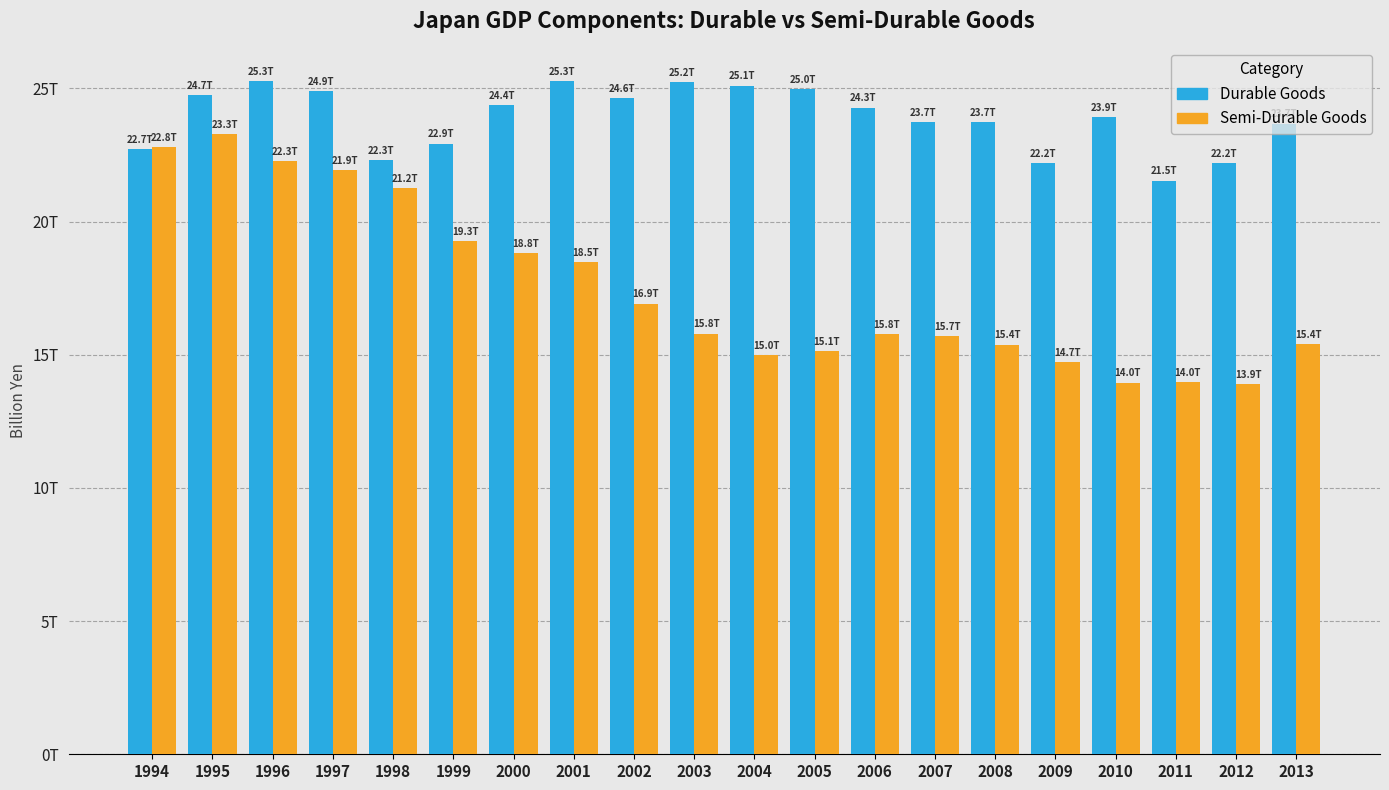

Between 2002 and 2013, which series saw the biggest shift?

Semi-Durable Goods